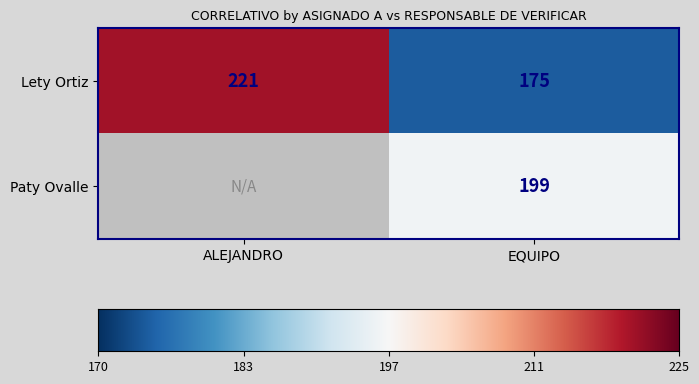

List the labels in order of Lety Ortiz value, smallest first.

EQUIPO, ALEJANDRO